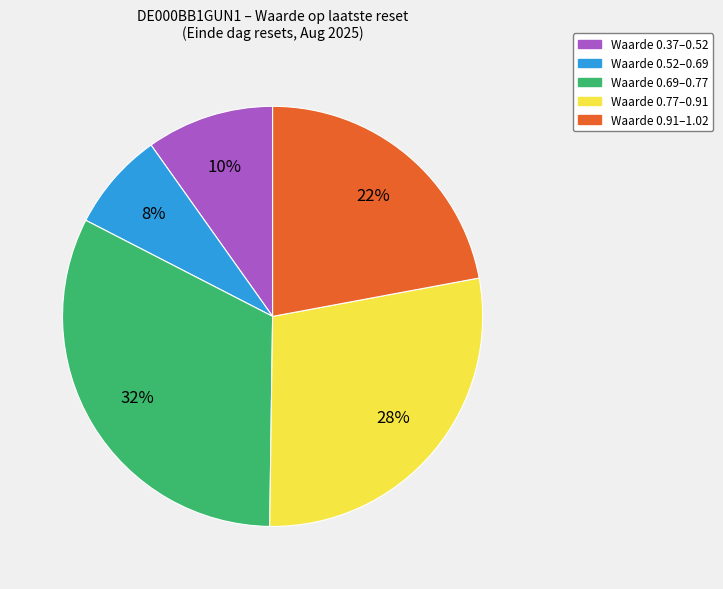

Rank the categories by value from lowest to highest.

Waarde 0.52–0.69, Waarde 0.37–0.52, Waarde 0.91–1.02, Waarde 0.77–0.91, Waarde 0.69–0.77